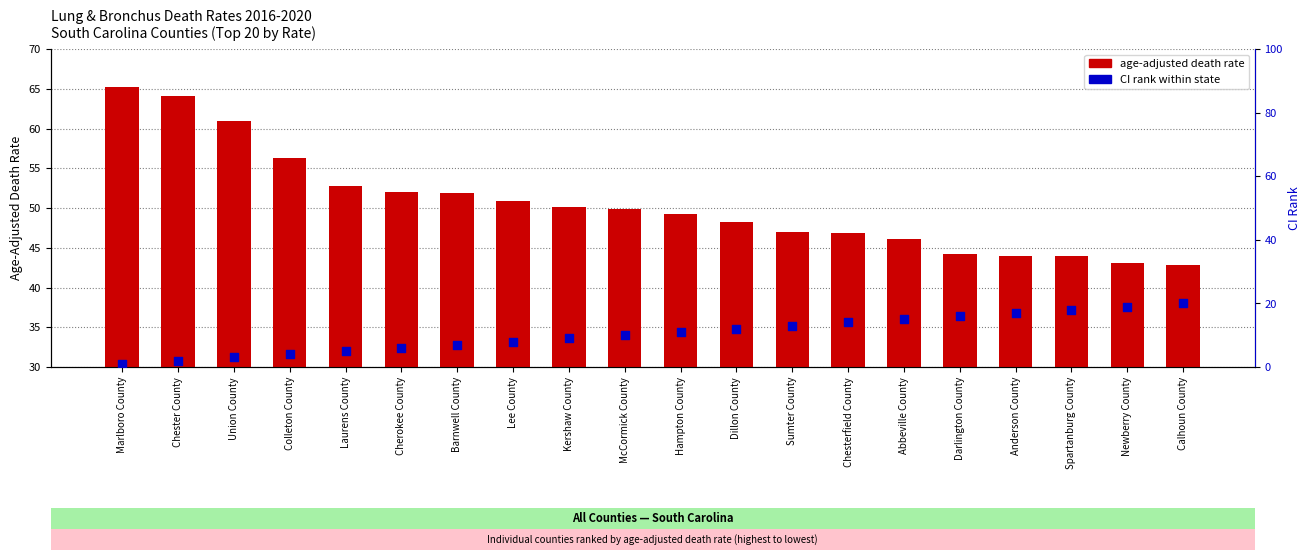

Which series contains the lowest Y value?

CI rank